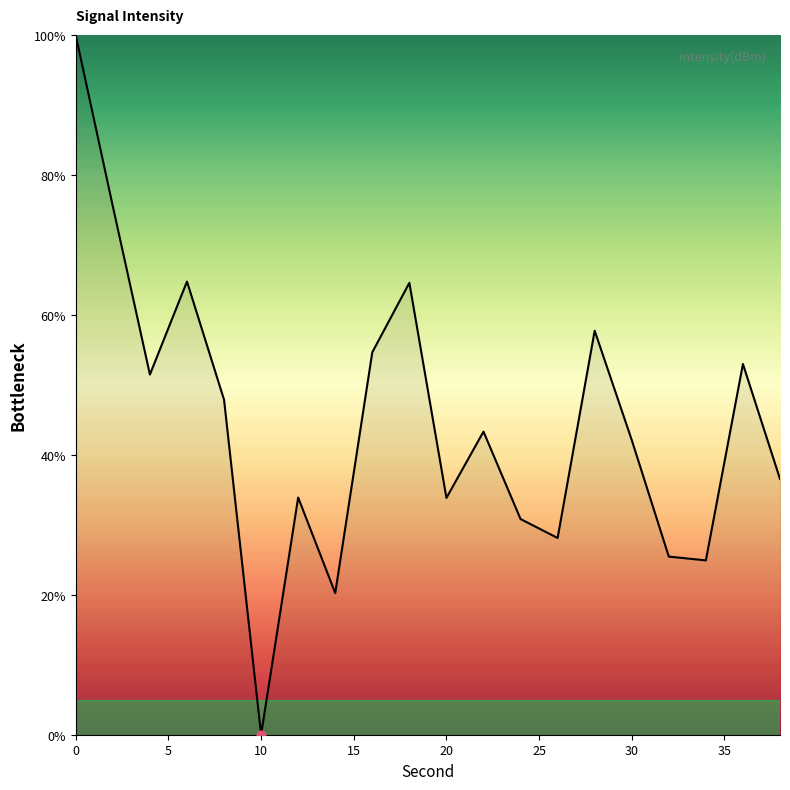

What is the greatest value displayed?

100.0